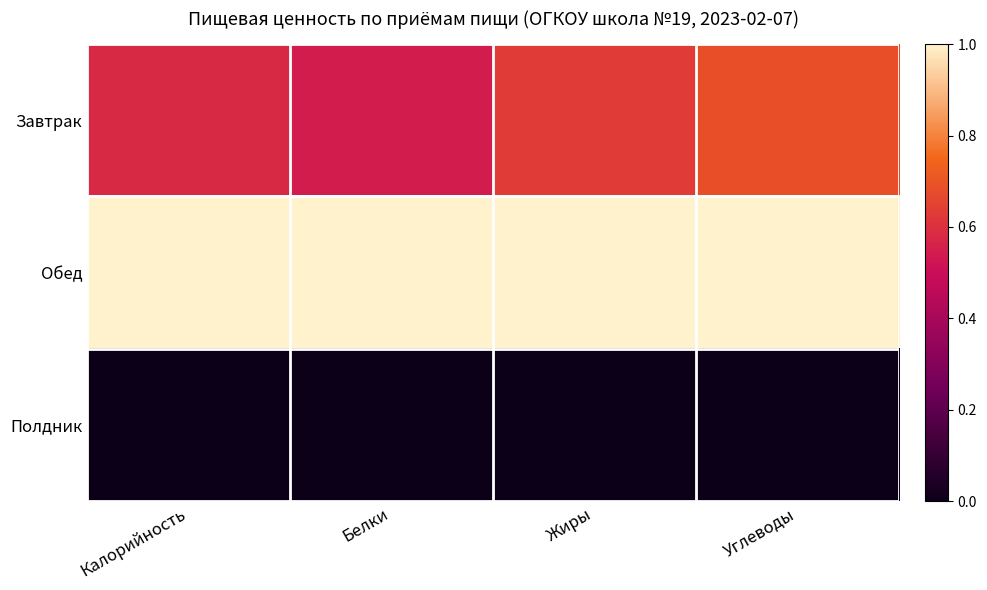

What is the difference between the highest and lowest values at Белки?

1.0